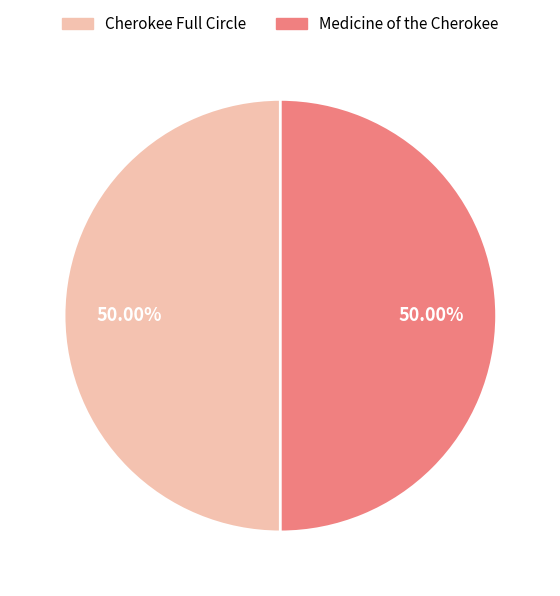

Is it true that Cherokee Full Circle is 40% of the pie?

False